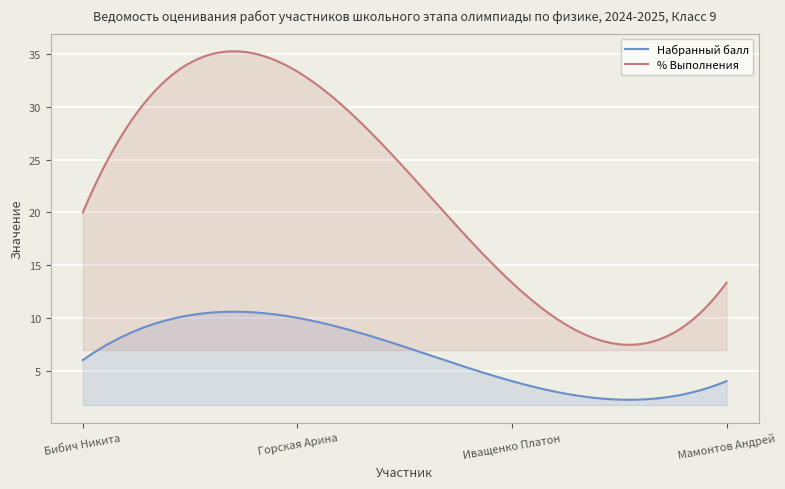

Reading left to right, what are all the values shown in this chart?

Набранный балл: 6.0	10.0	4.0	4.0
% Выполнения: 20.0	33.3	13.3	13.3